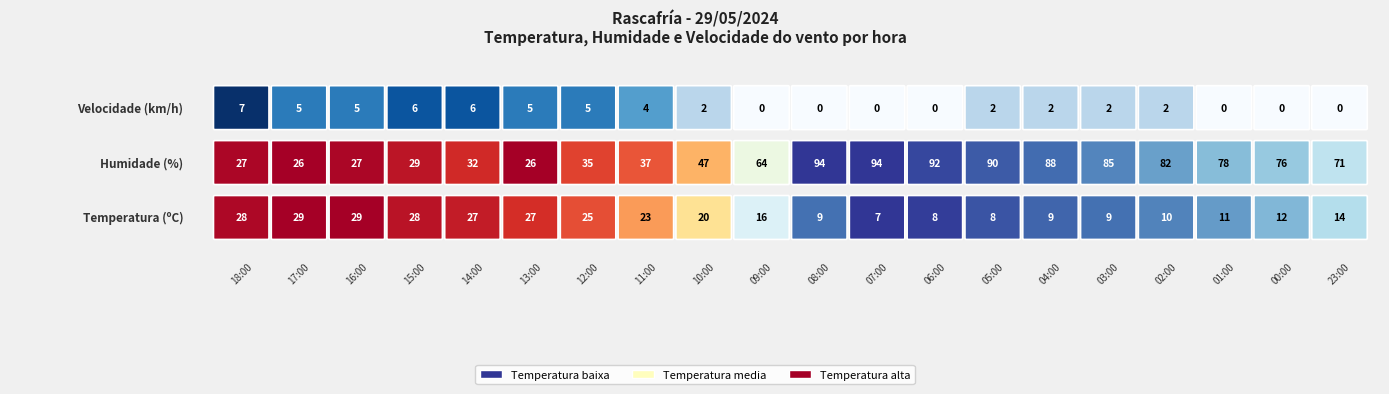

Reading left to right, what are all the values shown in this chart?

Temperatura: 18:00=28.2	17:00=28.6	16:00=28.6	15:00=27.7	14:00=27.3	13:00=26.6	12:00=25.4	11:00=22.8	10:00=19.9	09:00=15.7	08:00=9.3	07:00=7.3	06:00=7.6	05:00=8.3	04:00=8.9	03:00=9.3	02:00=10.0	01:00=10.9	00:00=12.1	23:00=14.1
Humidade: 18:00=27.0	17:00=26.0	16:00=27.0	15:00=29.0	14:00=32.0	13:00=26.0	12:00=35.0	11:00=37.0	10:00=47.0	09:00=64.0	08:00=94.0	07:00=94.0	06:00=92.0	05:00=90.0	04:00=88.0	03:00=85.0	02:00=82.0	01:00=78.0	00:00=76.0	23:00=71.0
Velocidade do vento: 18:00=7.0	17:00=5.0	16:00=5.0	15:00=6.0	14:00=6.0	13:00=5.0	12:00=5.0	11:00=4.0	10:00=2.0	09:00=0.0	08:00=0.0	07:00=0.0	06:00=0.0	05:00=2.0	04:00=2.0	03:00=2.0	02:00=2.0	01:00=0.0	00:00=0.0	23:00=0.0